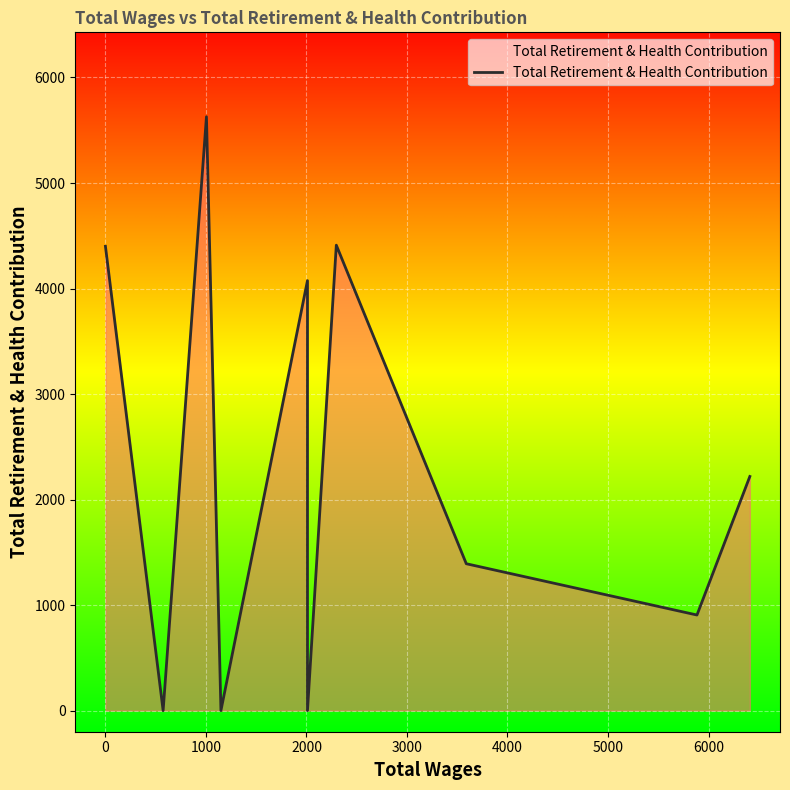

How many values are below 2219?

5